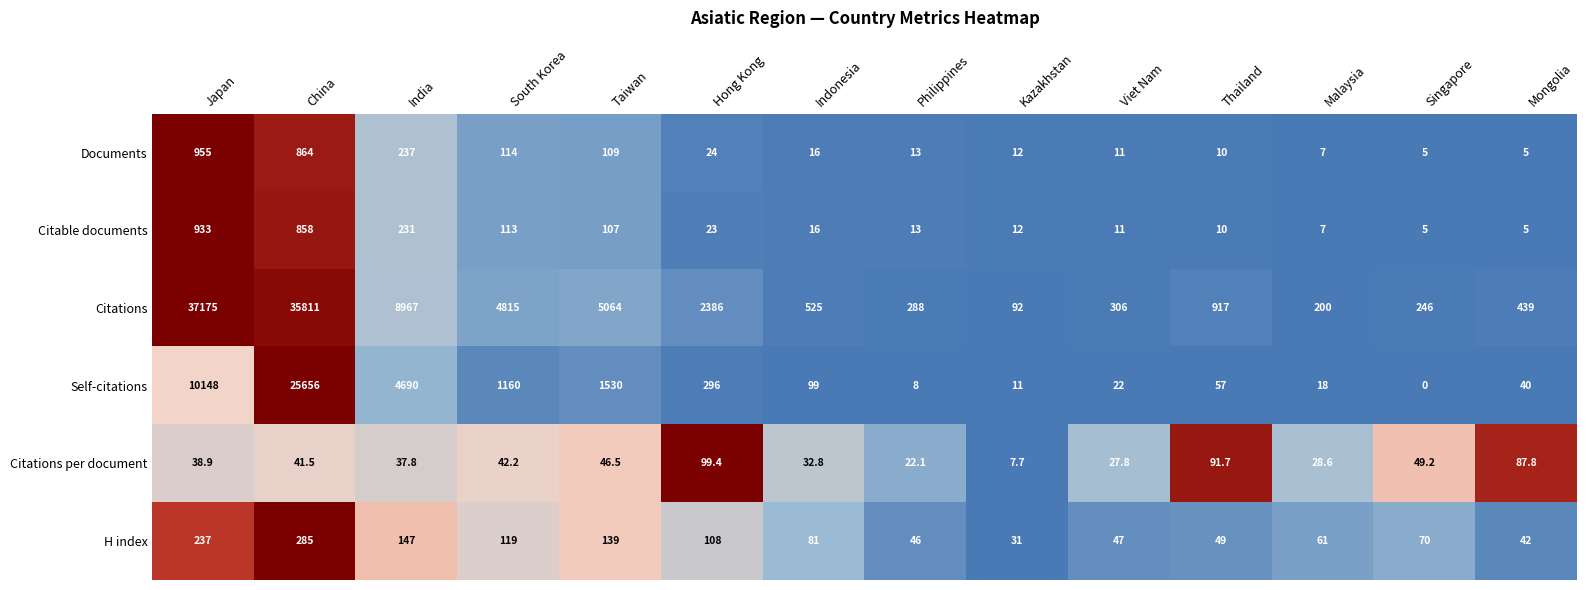

Which series has the largest total across all categories?

Citations